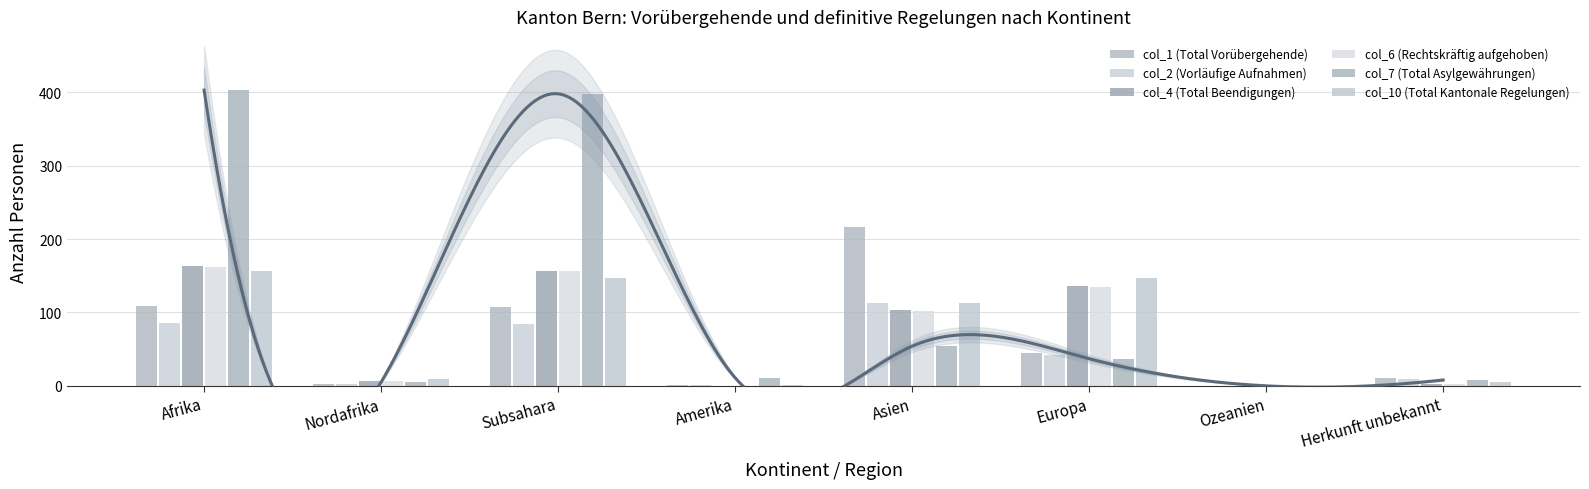

What is the label of the 4th bar from the right?

Asien